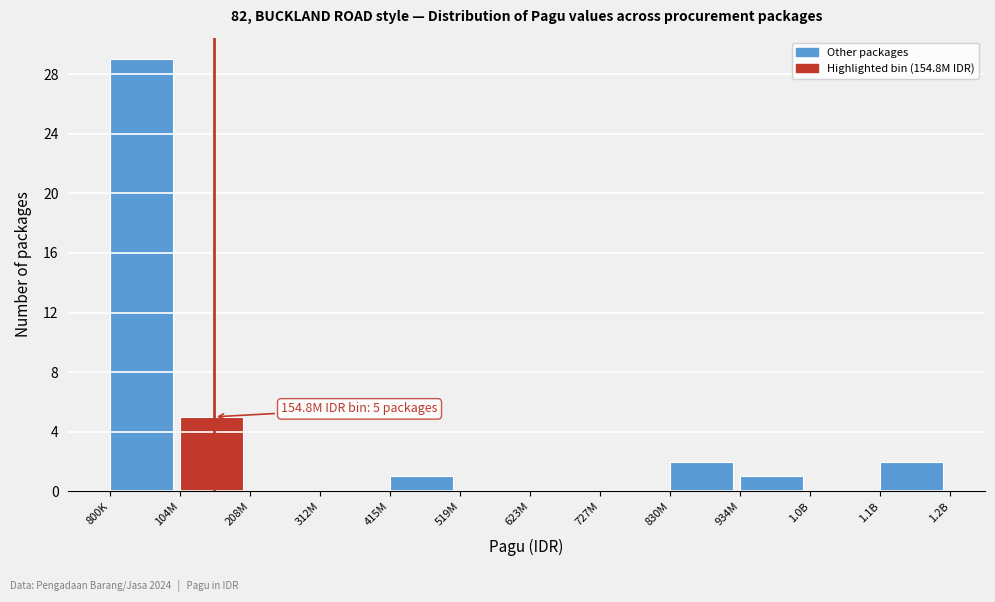

Reading right to left, what are all the values shown in this chart?

1.1B=2	1.0B=0	934M=1	830M=2	727M=0	623M=0	519M=0	415M=1	312M=0	208M=0	104M=5	800K=29